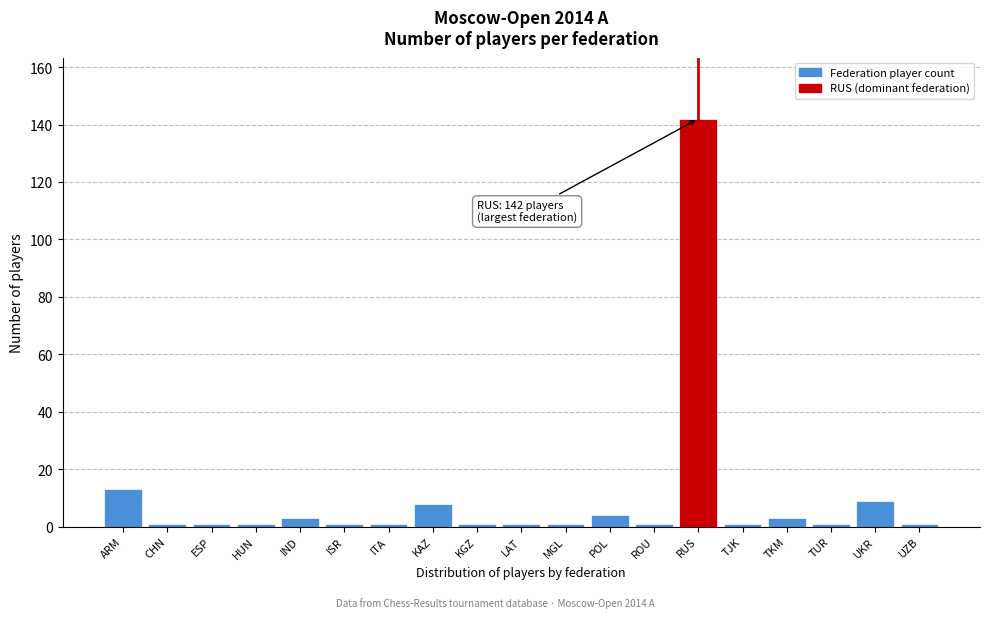

Reading left to right, list all the values displayed in this chart.

ARM=13	CHN=1	ESP=1	HUN=1	IND=3	ISR=1	ITA=1	KAZ=8	KGZ=1	LAT=1	MGL=1	POL=4	ROU=1	RUS=142	TJK=1	TKM=3	TUR=1	UKR=9	UZB=1